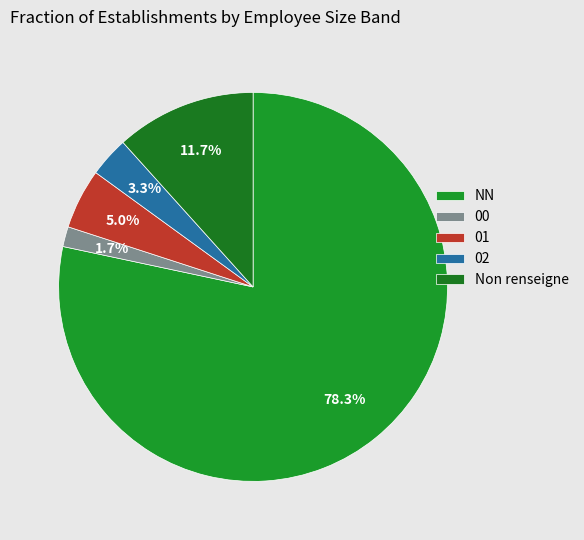

Count the number of slices in the pie.

5